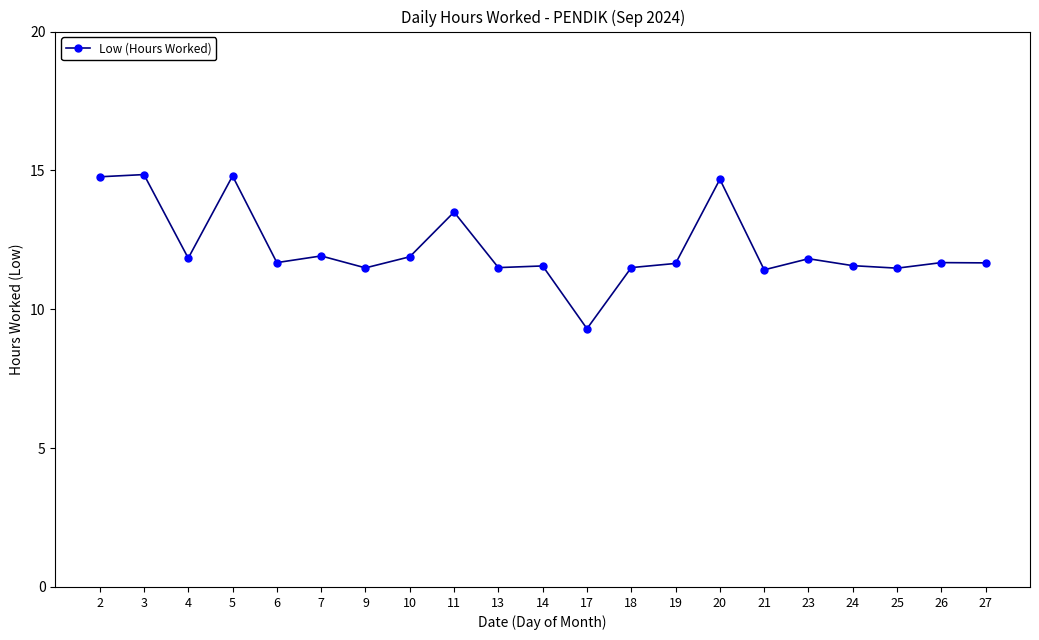

The value at 2 is 19.7. True or false?

False